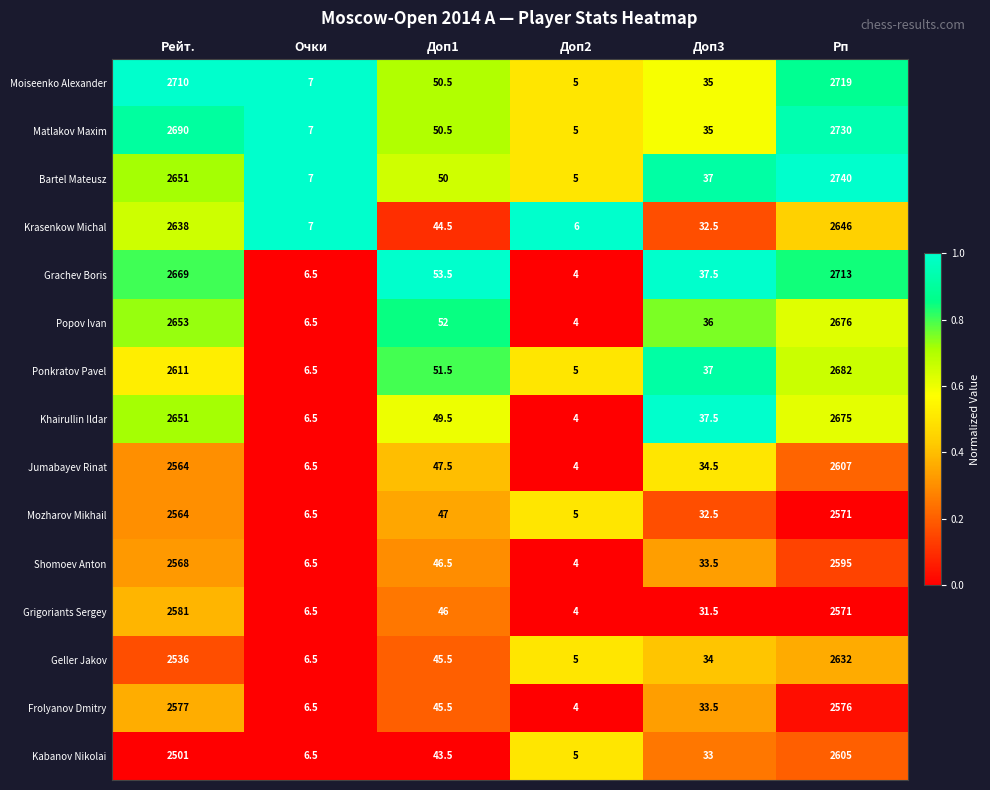

What is the difference between the maximum and second lowest values in the Frolyanov Dmitry series?

2570.5